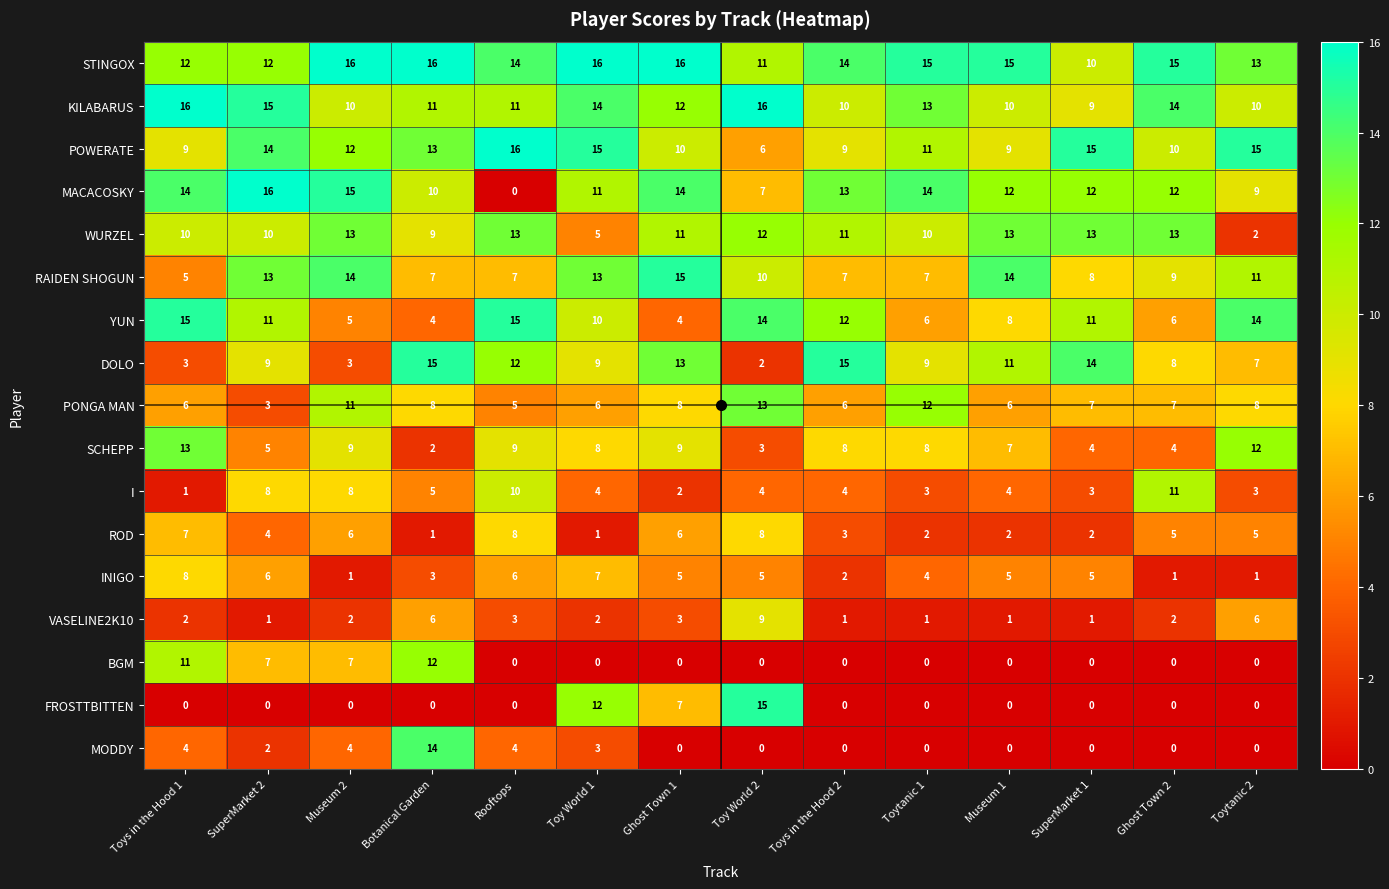

What is the total value across all series at Rooftops?

133